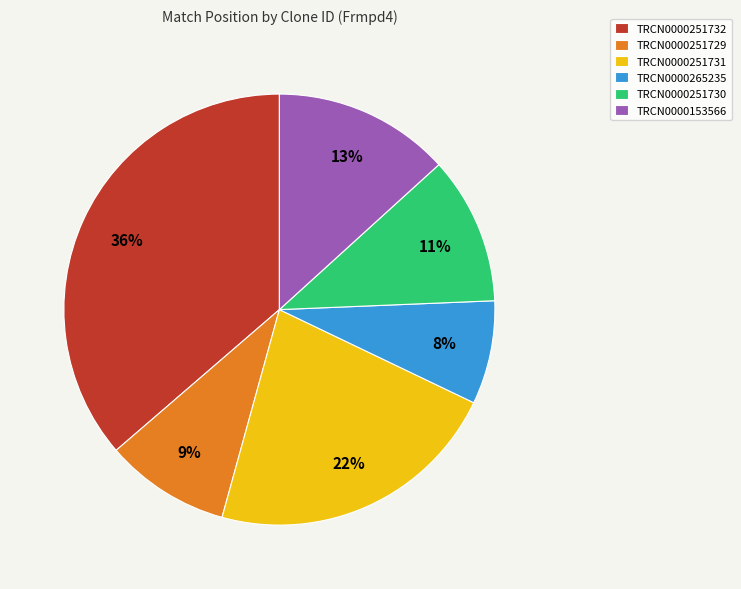

Combined, do TRCN0000251729 and TRCN0000251732 account for over 50%?

No